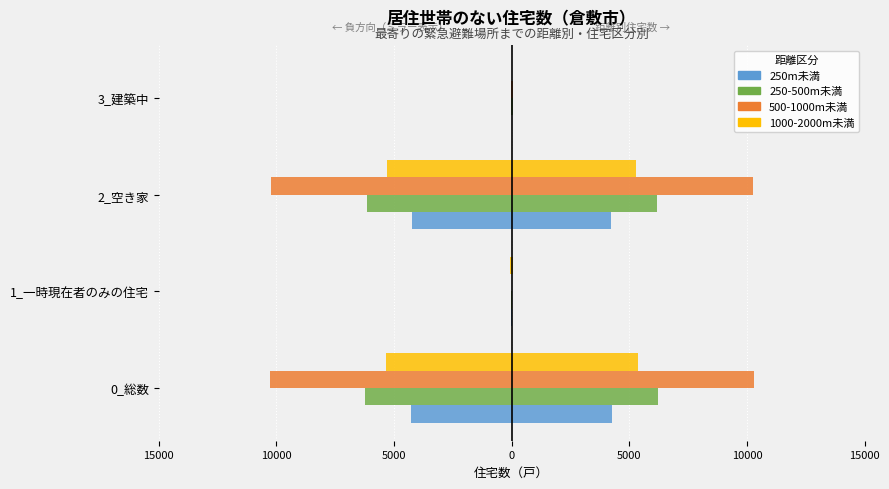

Are the bars grouped side by side (vs. stacked)?

Yes